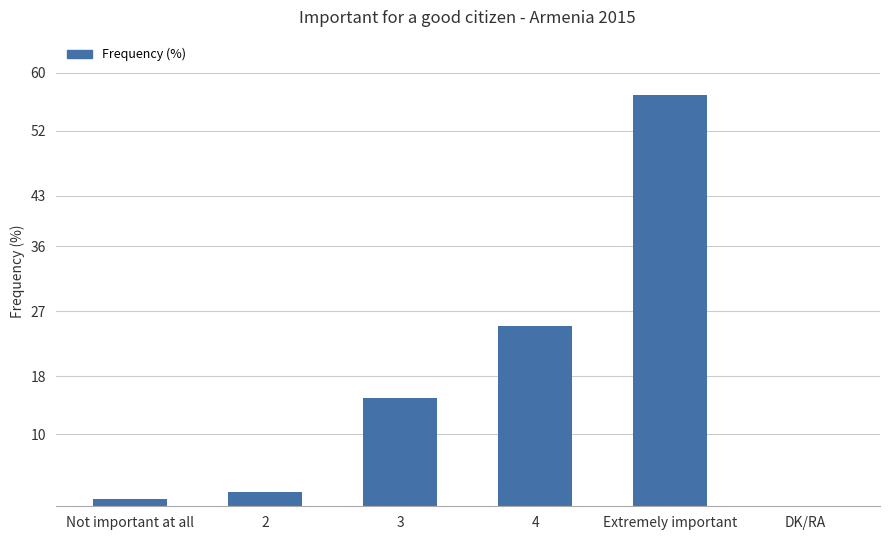

Which has a higher value, 4 or 3?

4